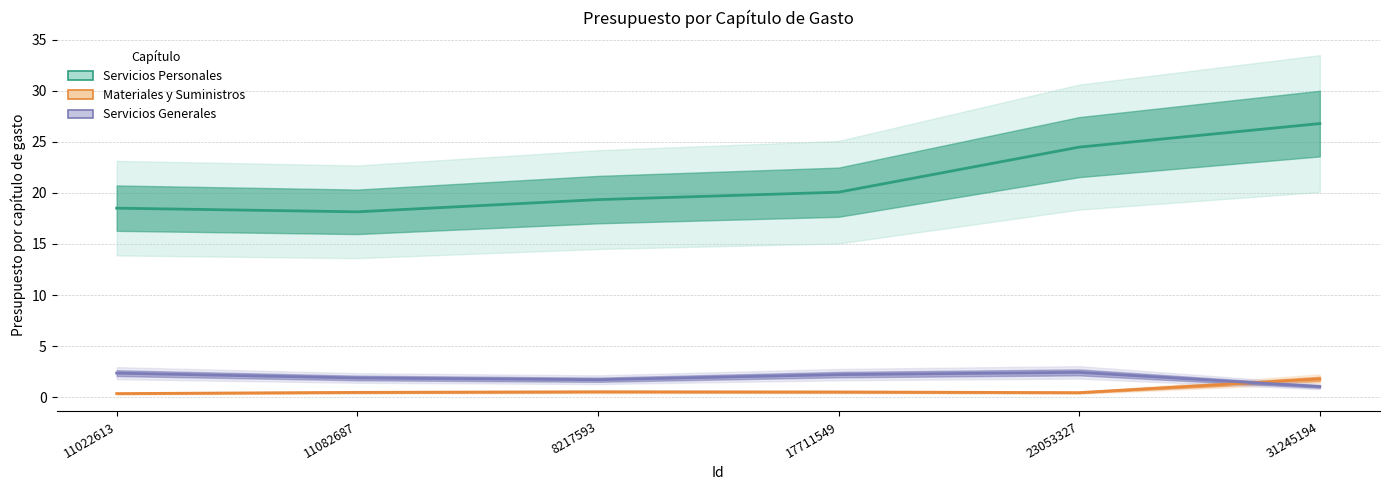

What position from the right is 11022613?

6